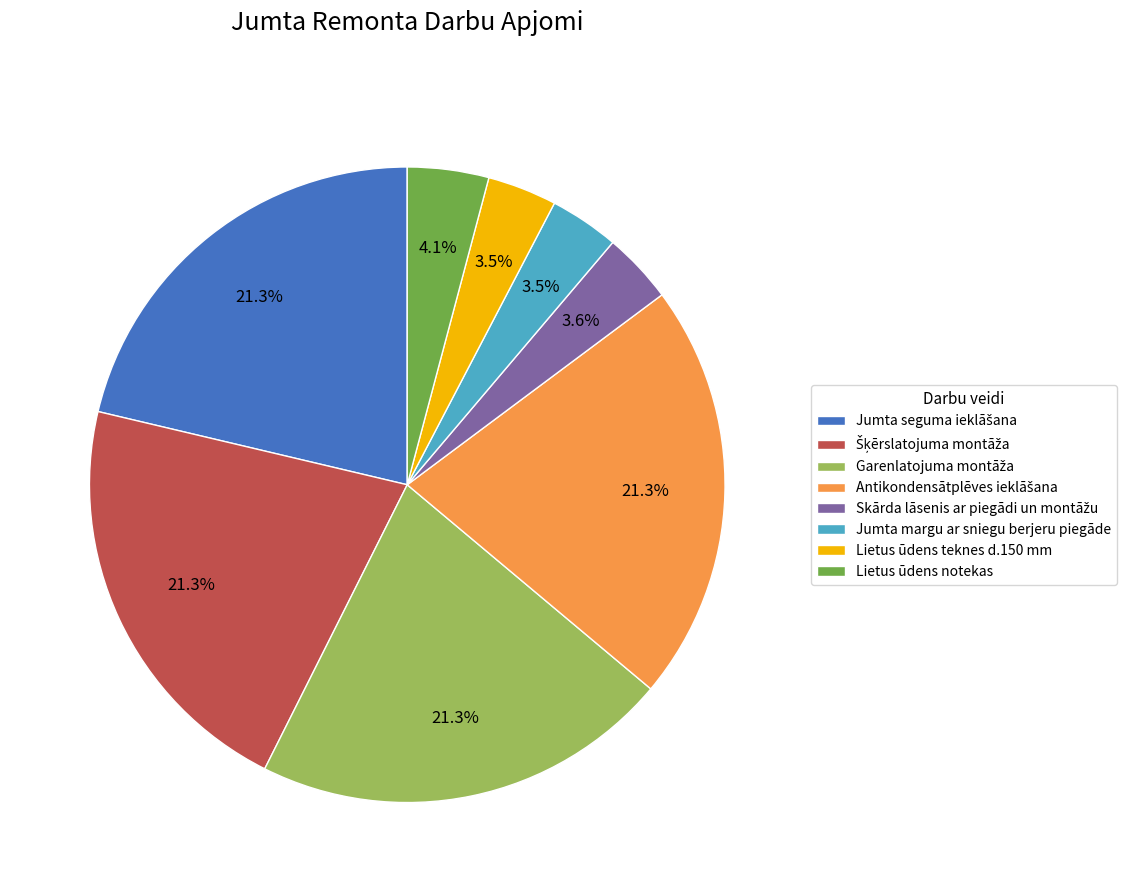

How many segments does this pie chart have?

8